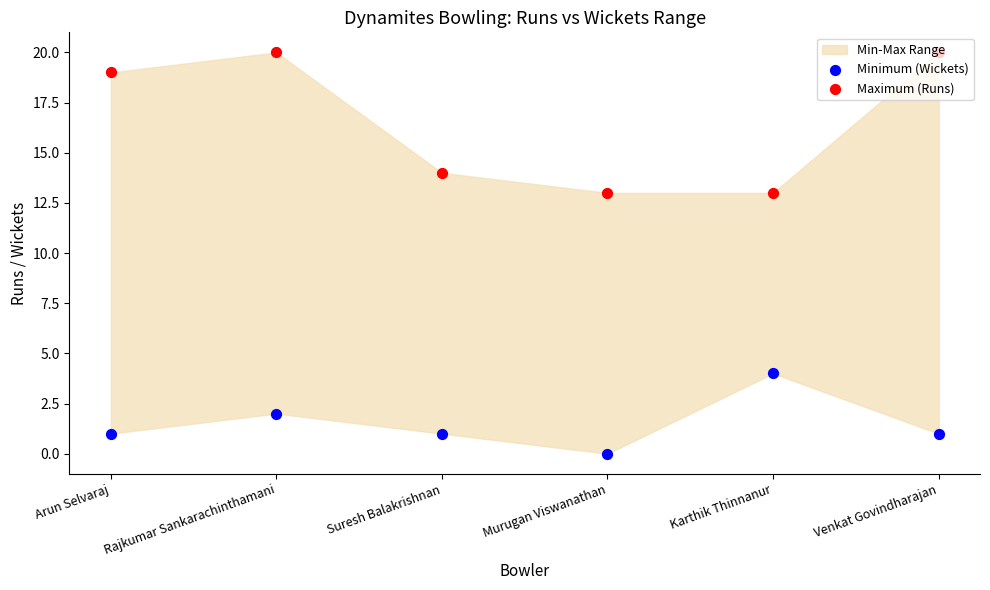

Which series contains the highest Y value?

Maximum (Runs)